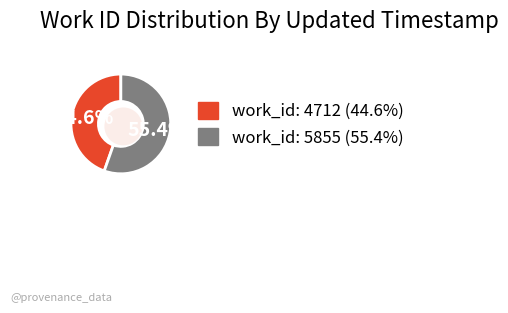

What is the total percentage of 2009-09-14 19:36:58 UTC and 2009-09-14 19:44:03 UTC?

100.0%